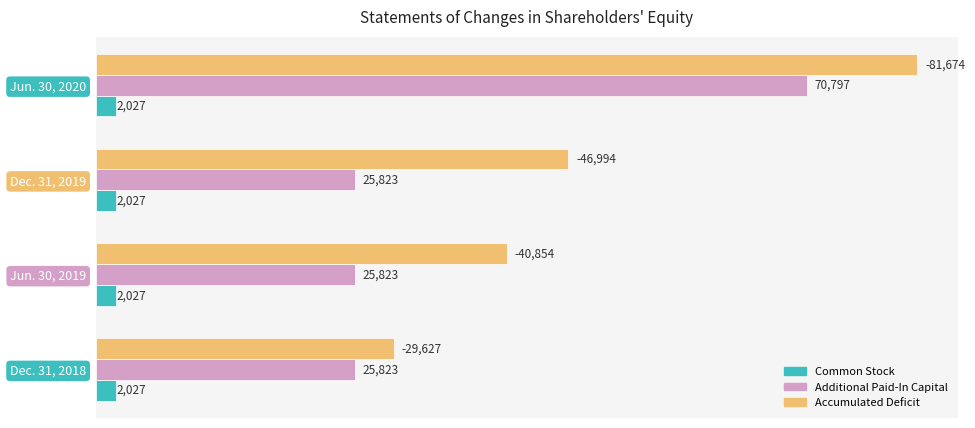

Which series has the largest range (max minus min)?

Accumulated Deficit